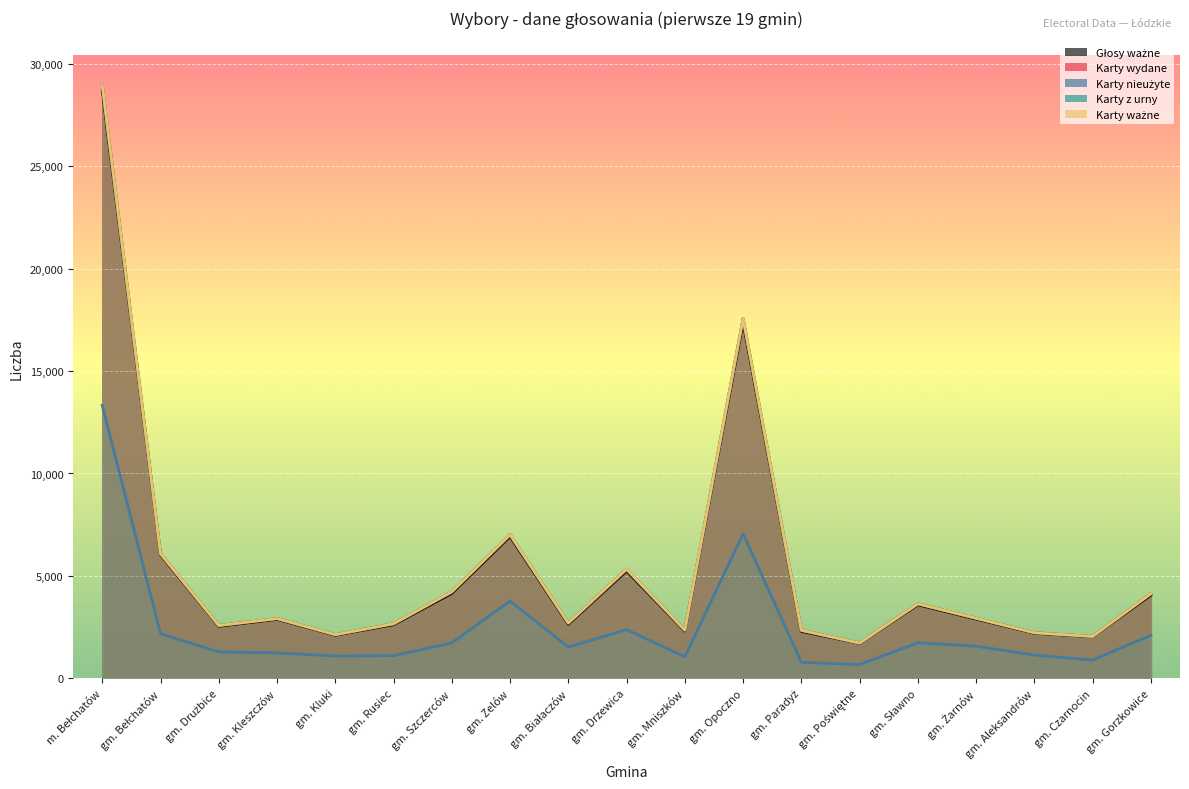

Count the number of data series in this chart.

5